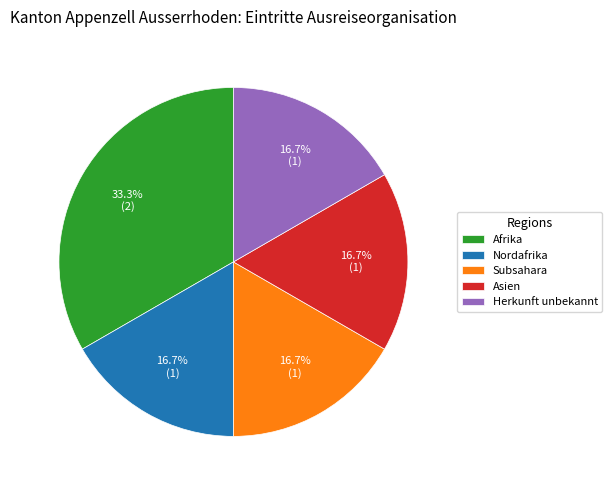

Does any single category account for the majority?

No